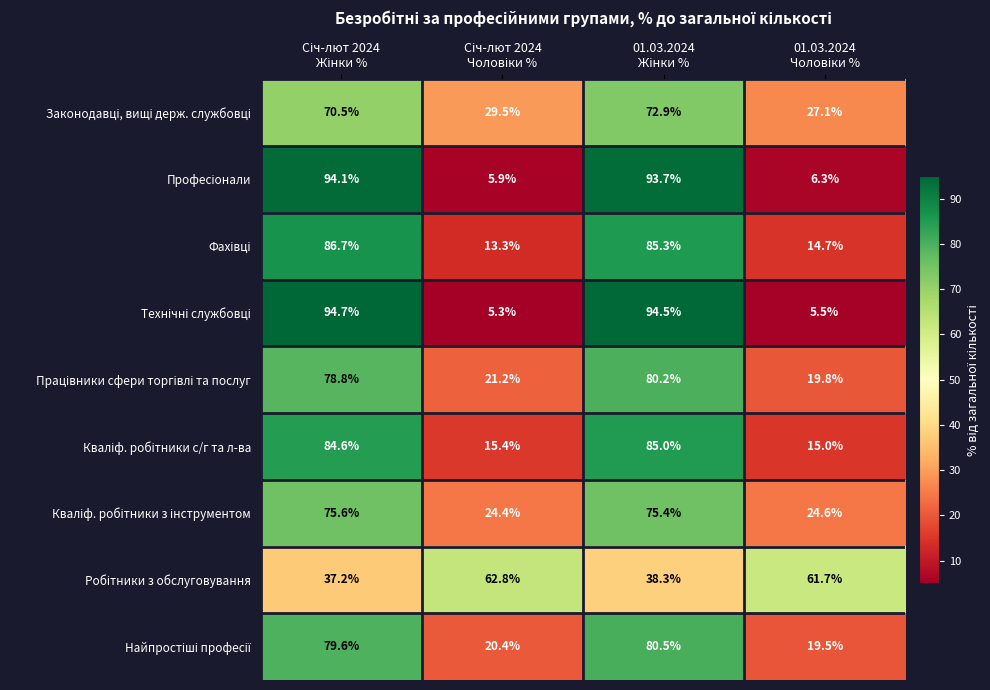

What is the maximum value shown in the chart?

94.7